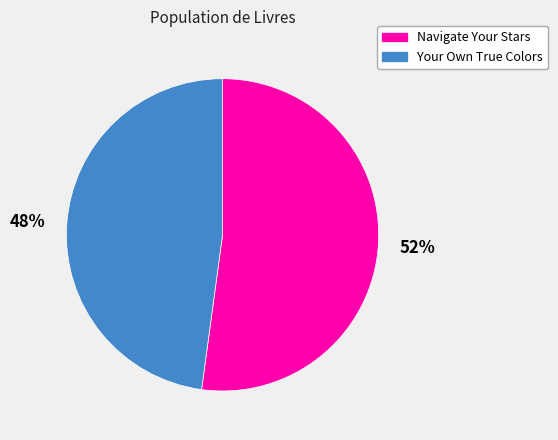

To the nearest percent, what is the combined percentage of Your Own True Colors and Navigate Your Stars?

100%